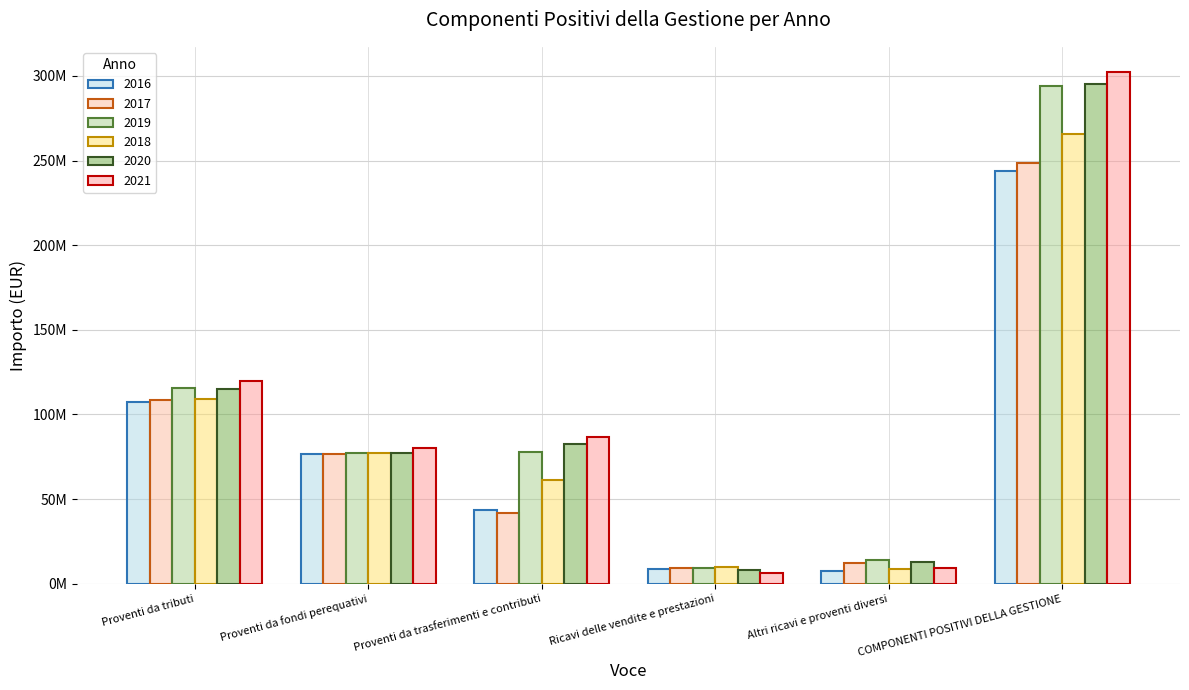

Does the chart contain stacked bars?

No